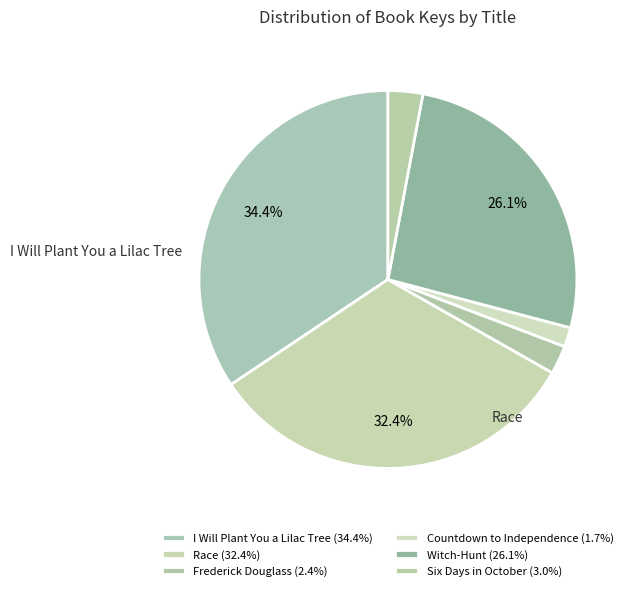

Does any single category account for the majority?

No